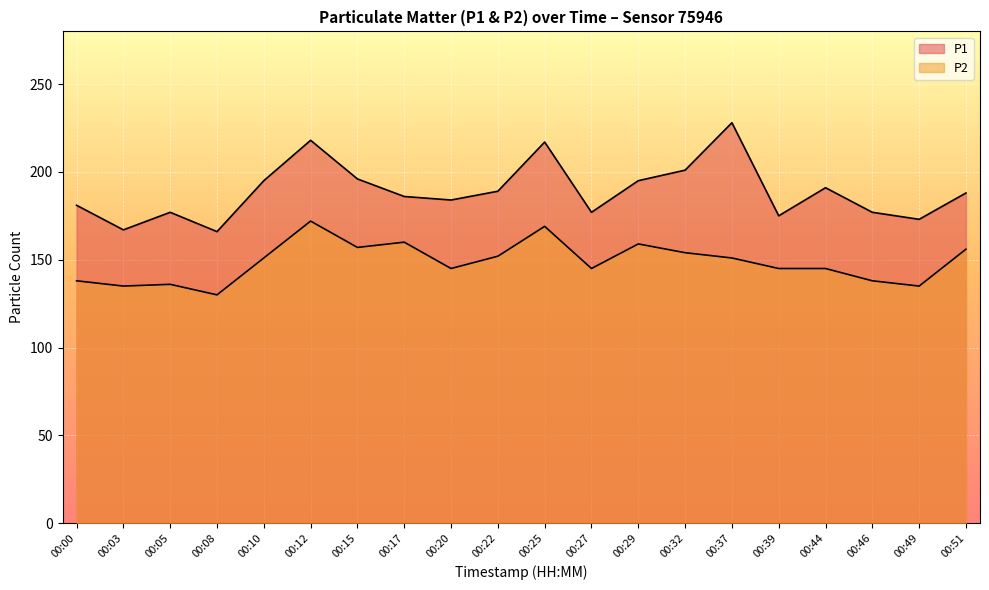

Reading left to right, what are all the values shown in this chart?

P1: 181	167	177	166	195	218	196	186	184	189	217	177	195	201	228	175	191	177	173	188
P2: 138	135	136	130	151	172	157	160	145	152	169	145	159	154	151	145	145	138	135	156